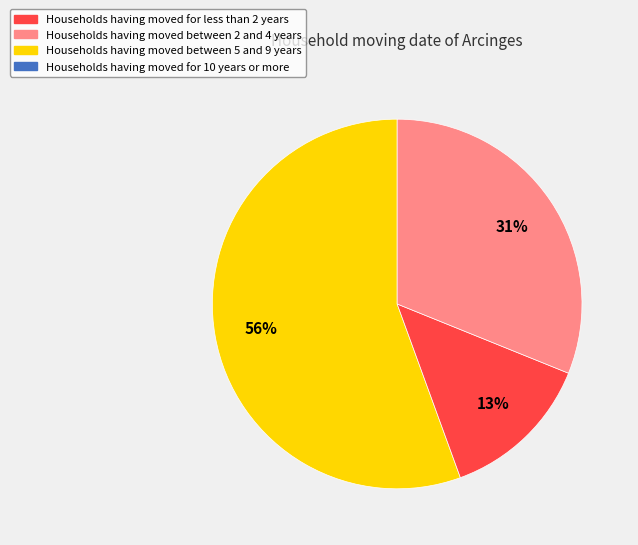

To the nearest percent, what is the difference between the largest and smallest slice percentages?

56%